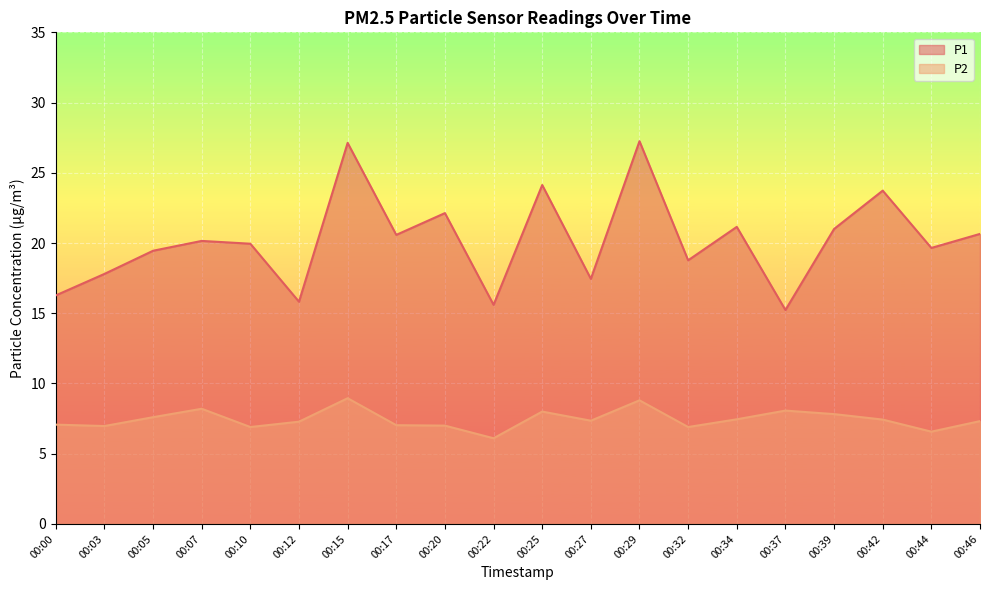

True or false: P1 and P2 intersect in this chart.

False